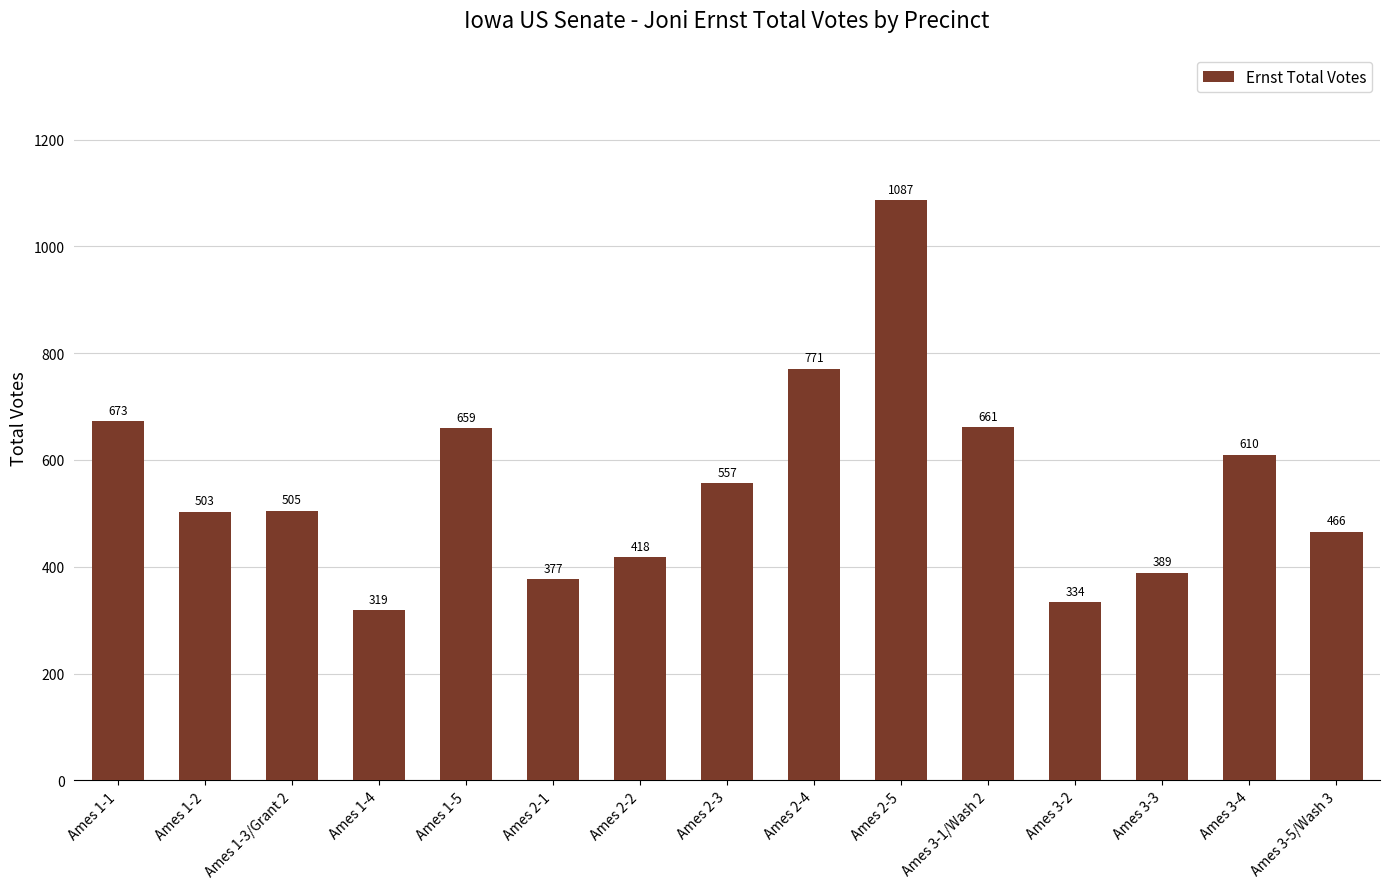

Where does the data first go above 505?

Ames 1-1